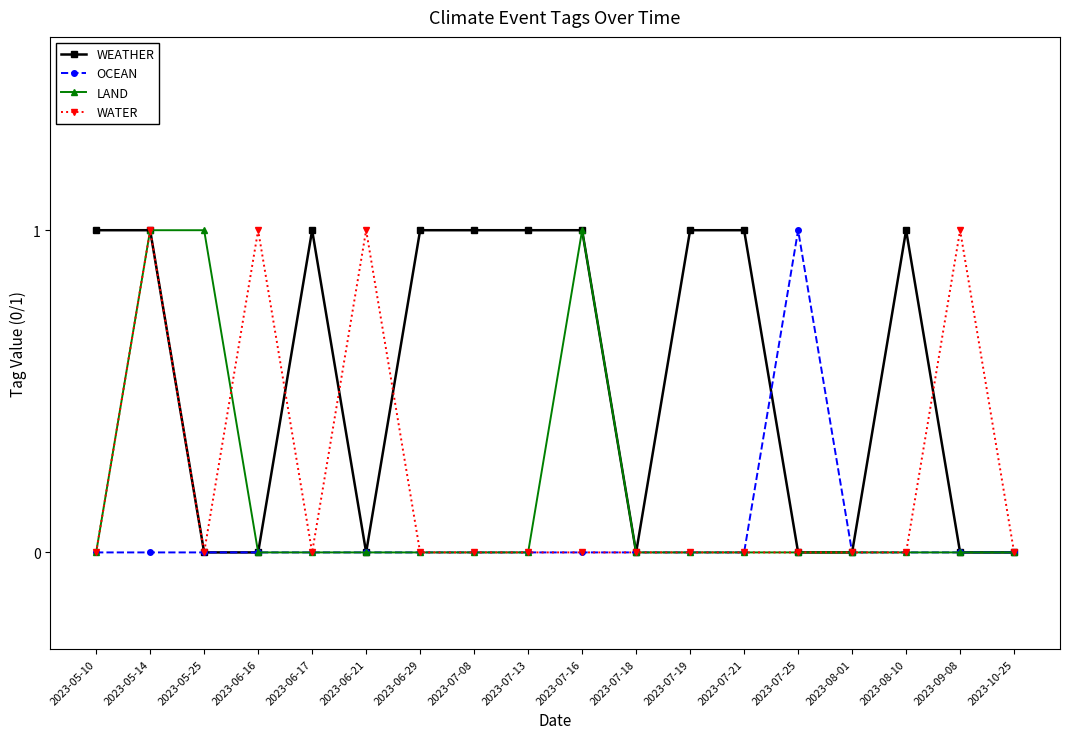

True or false: WATER has more than 1 interior local peaks.

True